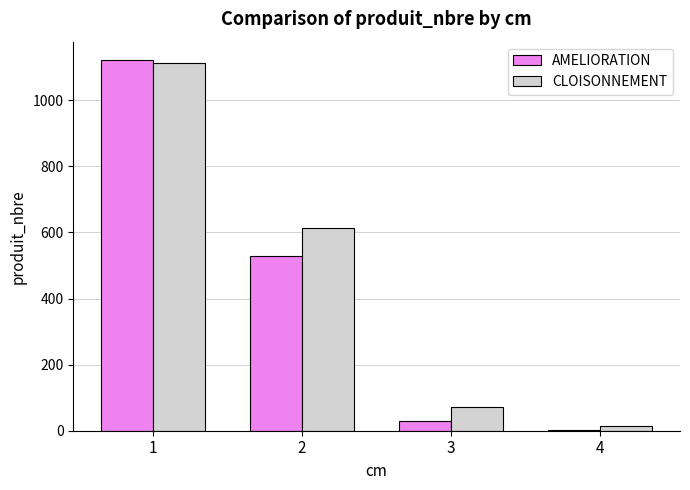

Which series changed the most between 2 and 3?

CLOISONNEMENT